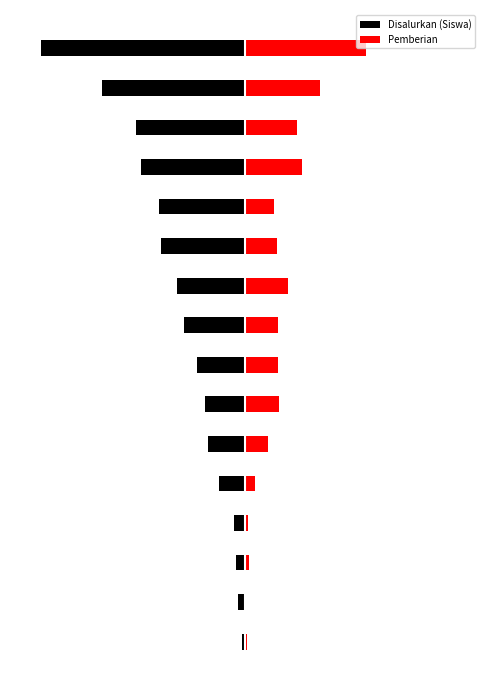

Where does the Pemberian series first go above 60?

6